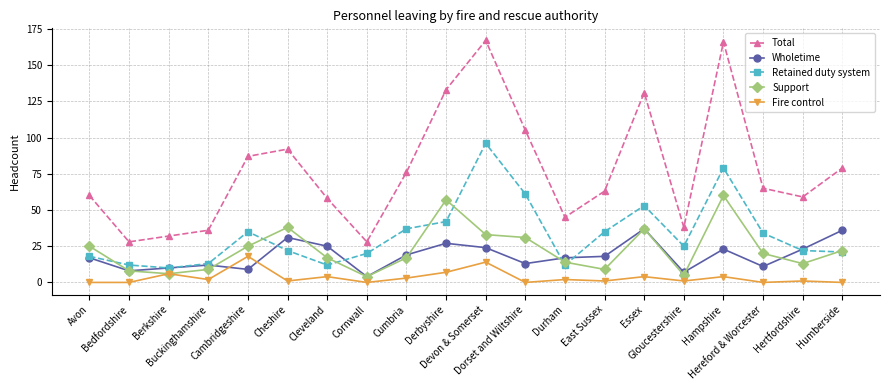

True or false: Fire control and Retained duty system cross at least once.

False